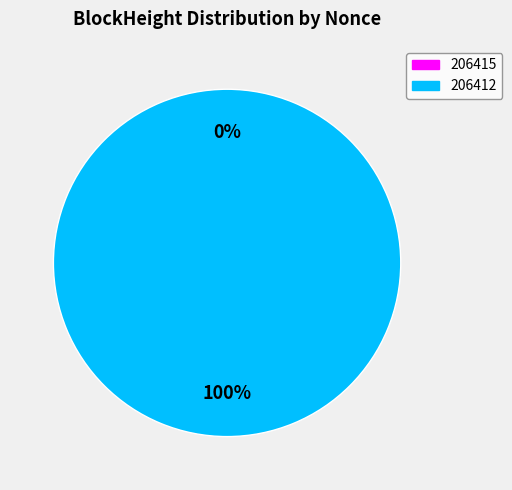

Is there a majority slice in this chart?

Yes